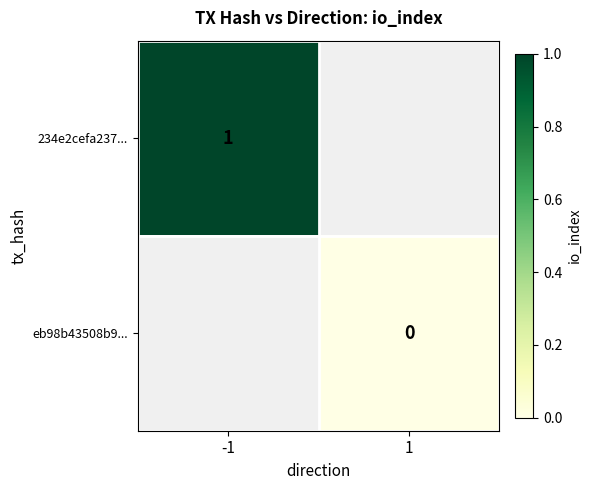

The value of eb98b43508b9... at 1 is 0.0. True or false?

True